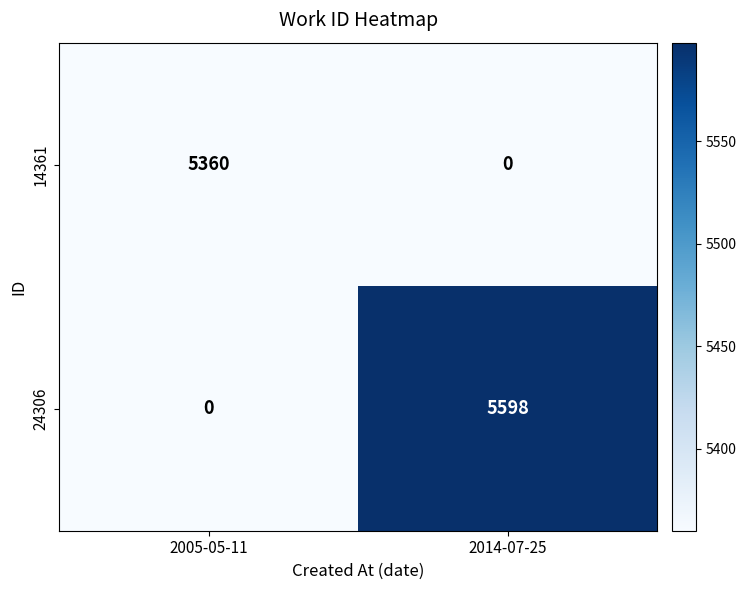

What is the total value across all series at 2005-05-11?

5360